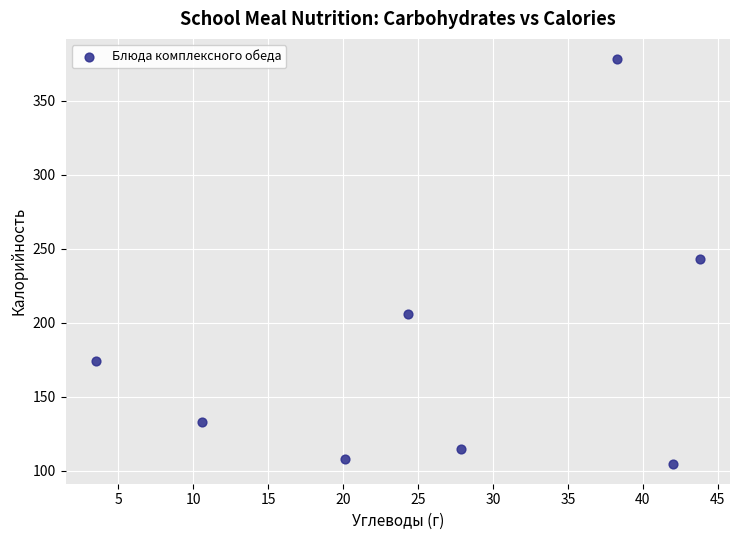

What is the average Y value?

183